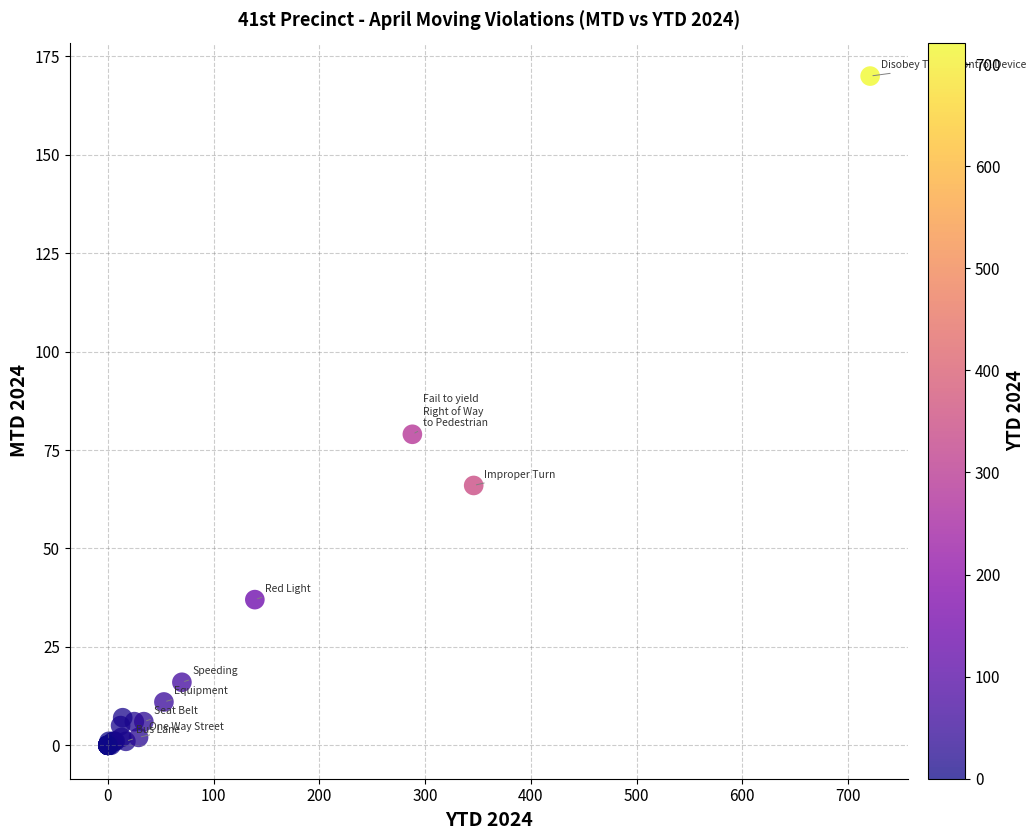

What Y value in the scatter plot is closest to 85?

79